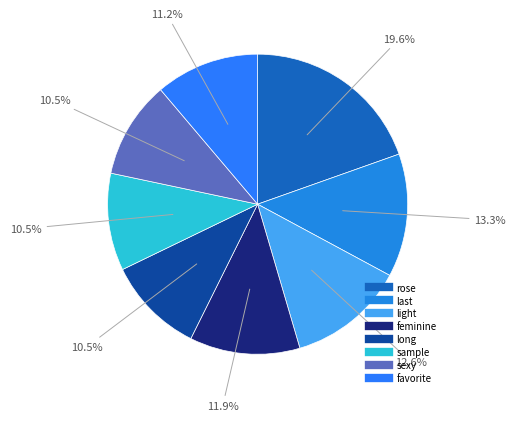

Which slice is the largest?

rose